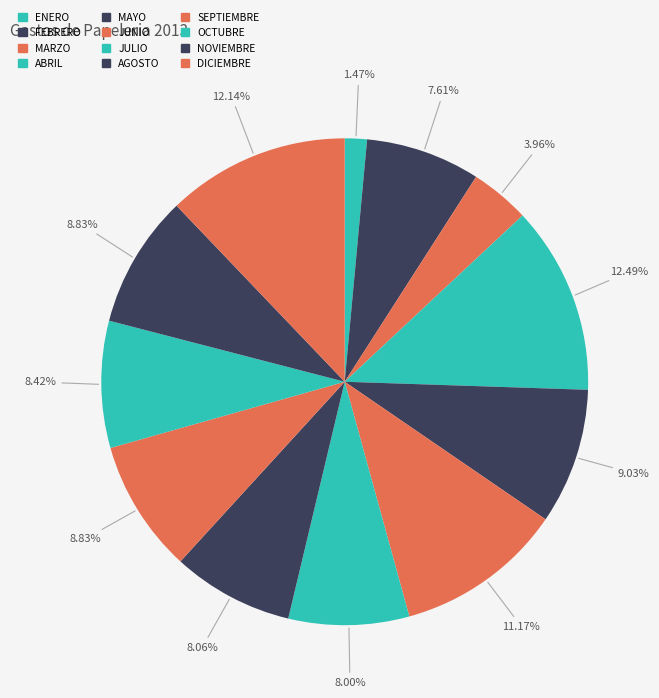

What is the change in value from ENERO to MAYO?

+190083